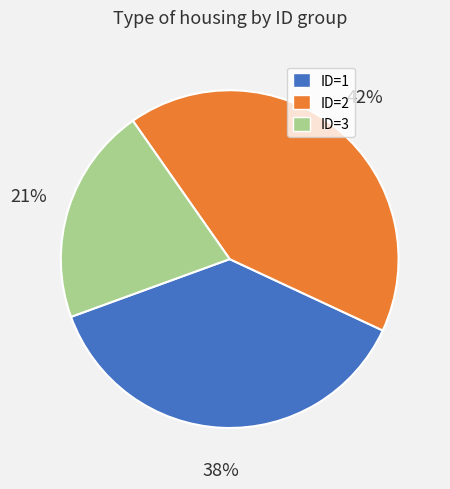

Is the sum of ID=3 and ID=1 greater than half?

Yes